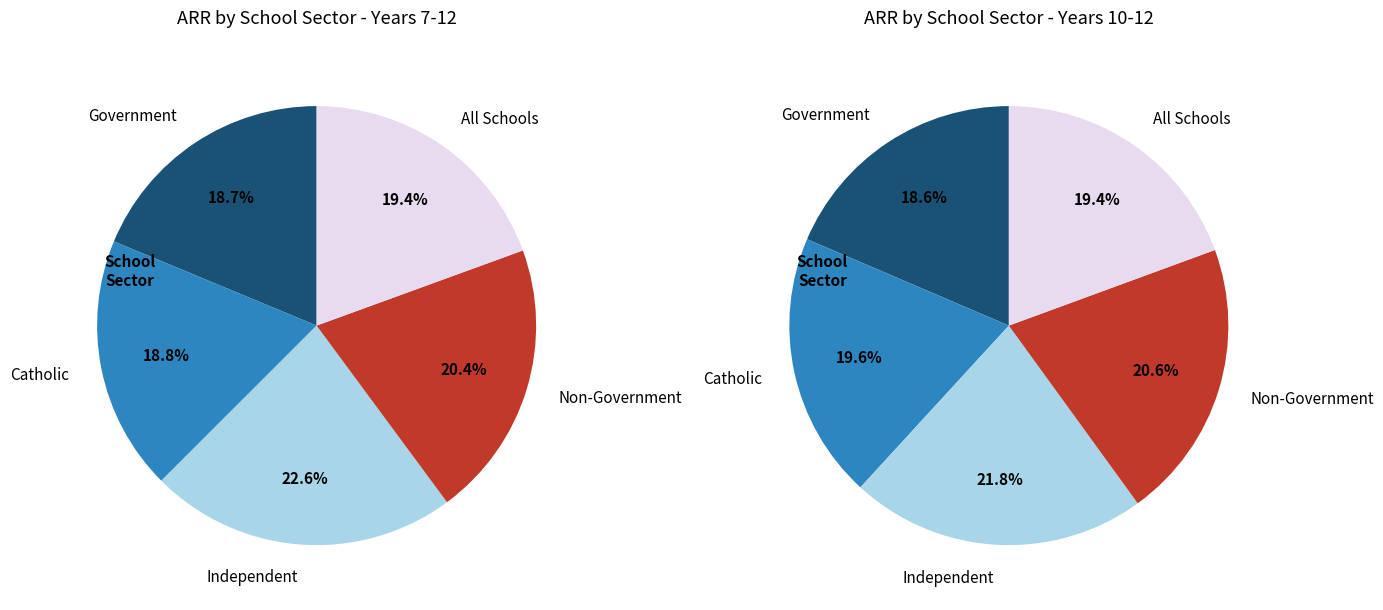

To the nearest percent, what is the difference between the largest and smallest slice percentages?

4%